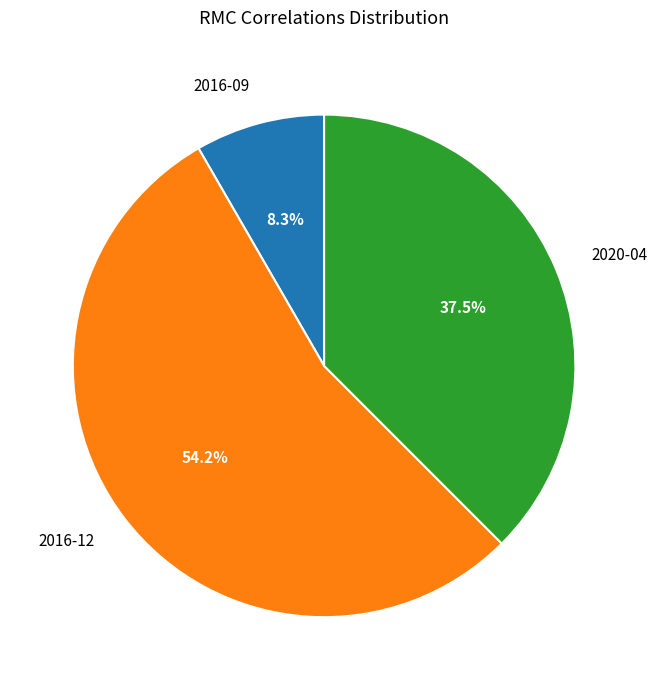

What percentage is NOT represented by 2016-09?

91.7%